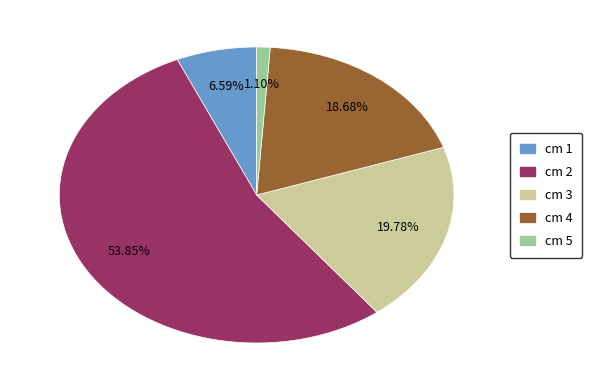

Is there a majority slice in this chart?

Yes